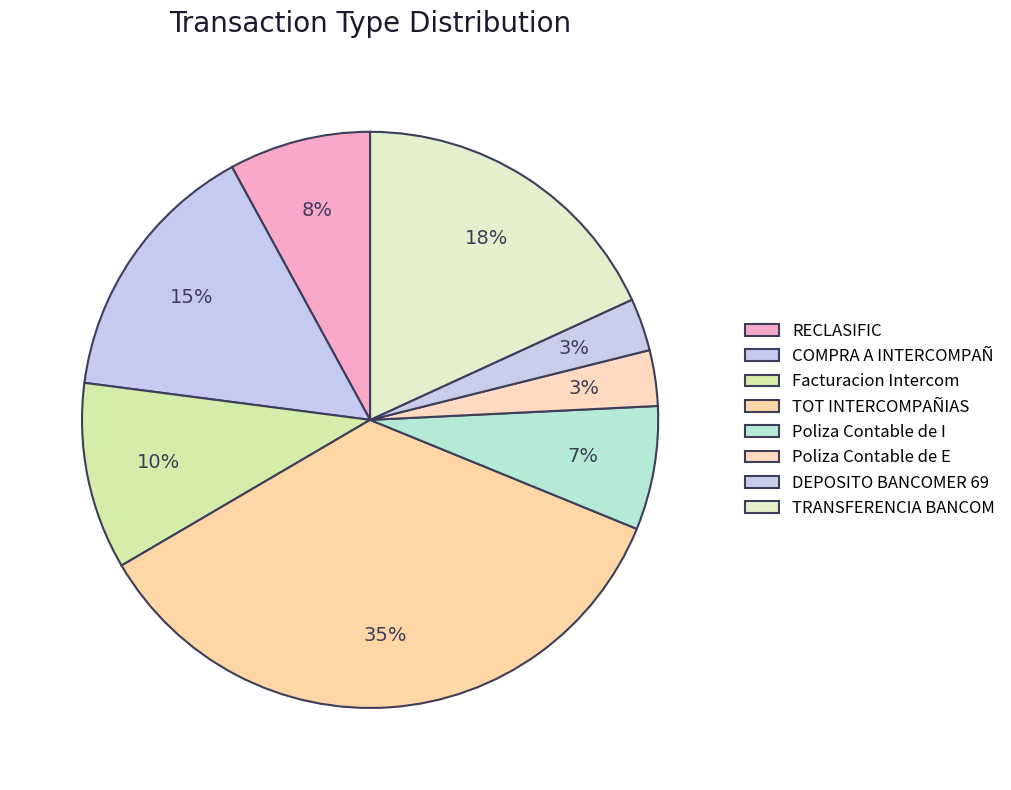

Is there a majority slice in this chart?

No